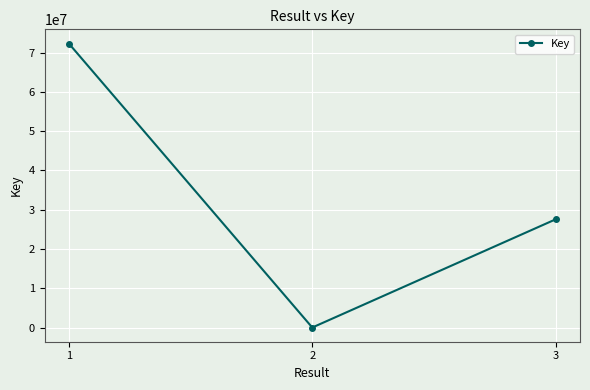

Is it true that the value at 3 is 39390020?

False